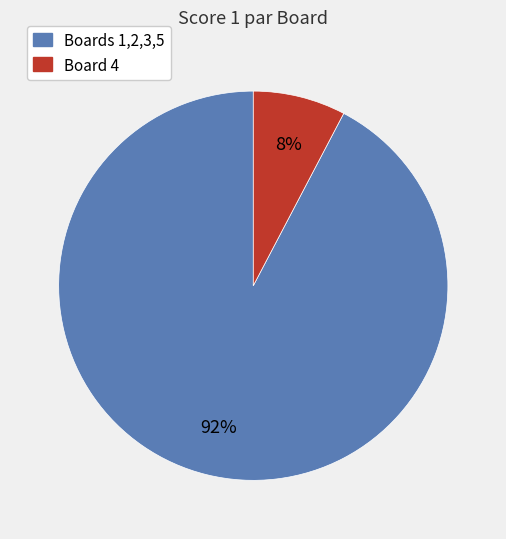

To the nearest percent, what is the average slice percentage?

50%